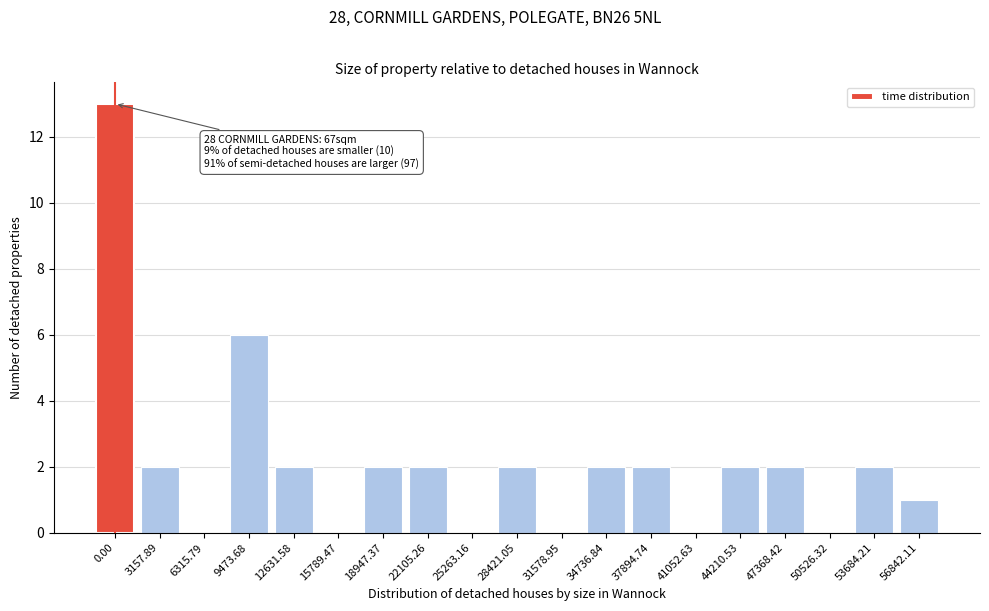

Reading left to right, list all the values displayed in this chart.

0.00=13	3157.89=2	6315.79=0	9473.68=6	12631.58=2	15789.47=0	18947.37=2	22105.26=2	25263.16=0	28421.05=2	31578.95=0	34736.84=2	37894.74=2	41052.63=0	44210.53=2	47368.42=2	50526.32=0	53684.21=2	56842.11=1